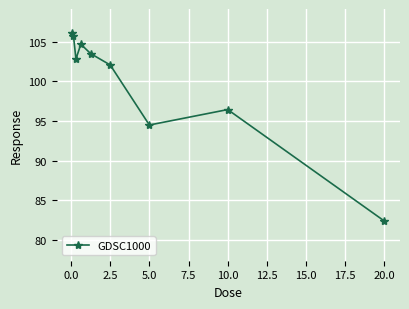

What is the sum of all values?

898.2